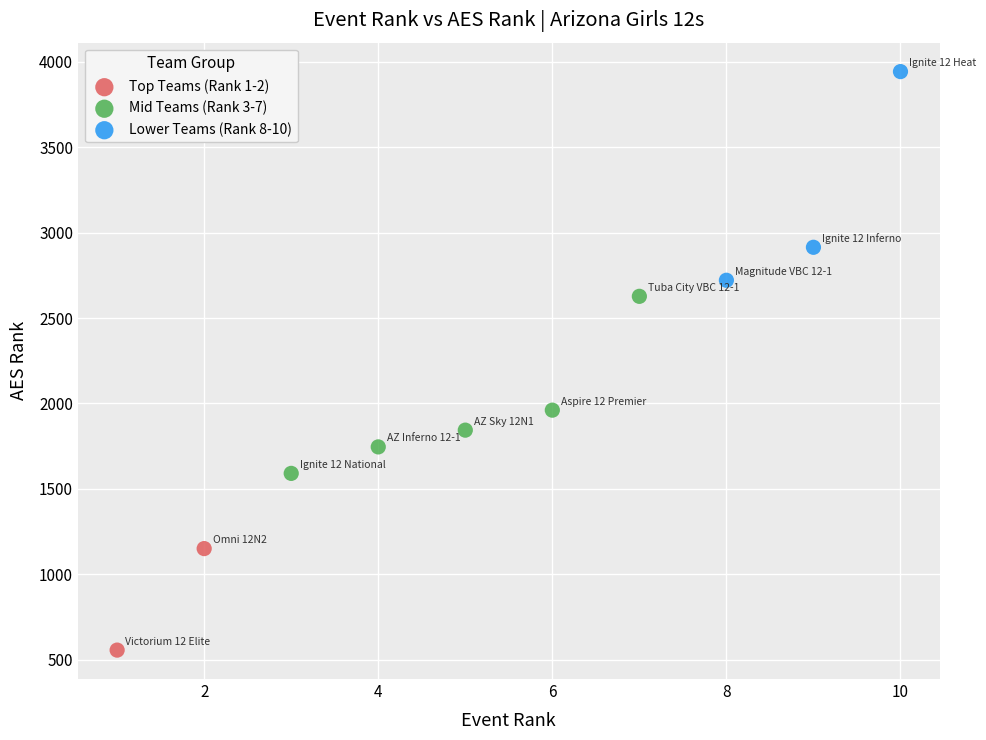

What are all the series names shown in the legend?

Top Teams (Rank 1-2), Mid Teams (Rank 3-7), Lower Teams (Rank 8-10)